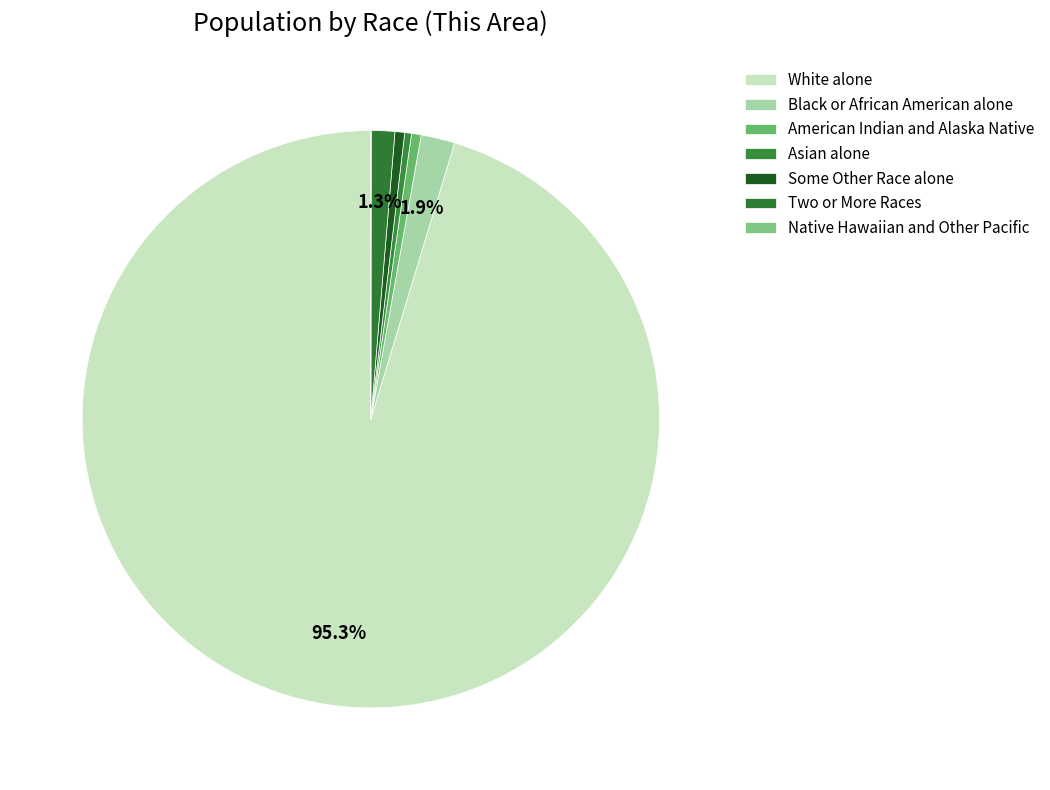

Do Two or More Races and Black or African American alone together represent more than half of the pie?

No